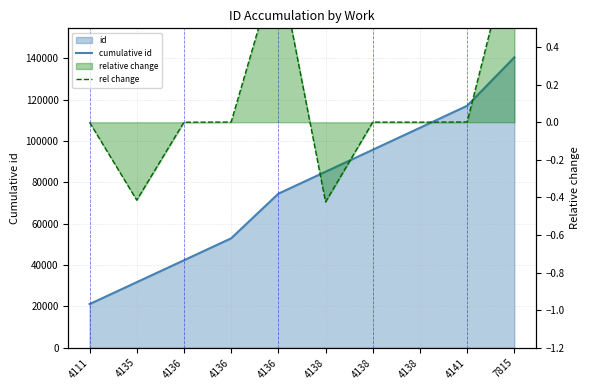

Read the cumulative id value at 4136.

74526.0